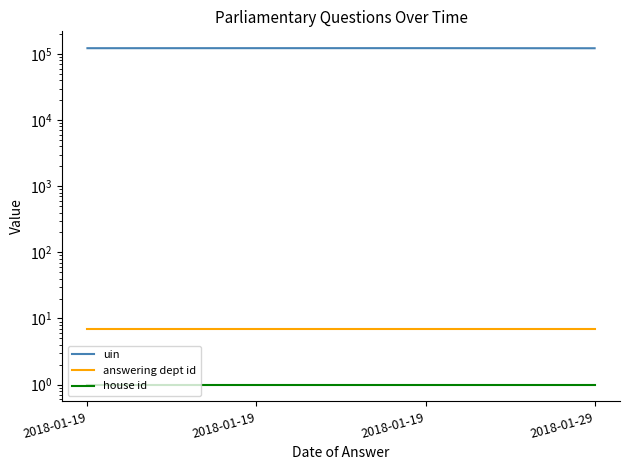

Which label corresponds to the largest value in the chart?

2018-01-19